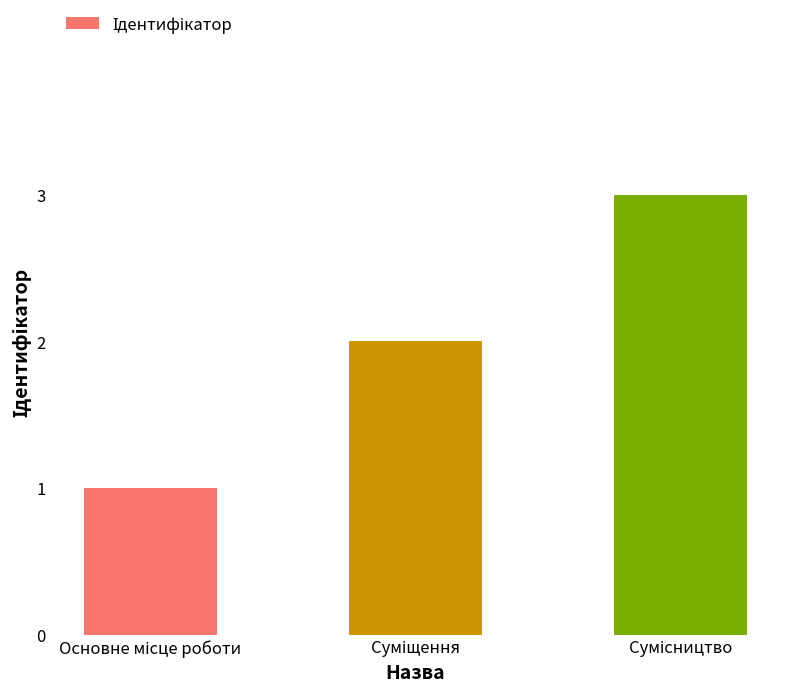

What is the maximum value shown in the chart?

3